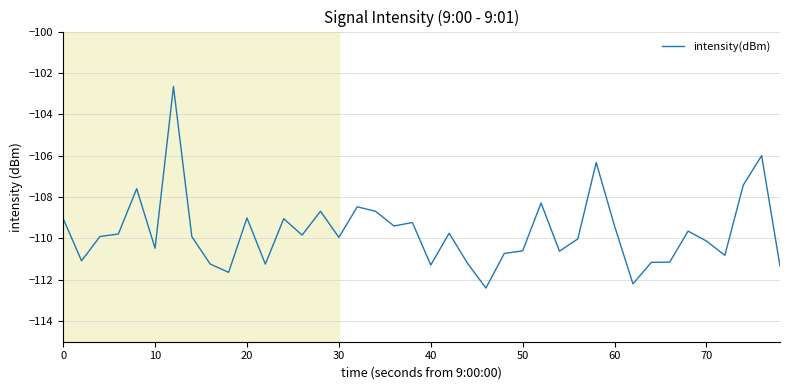

What is the maximum value shown in the chart?

-102.7